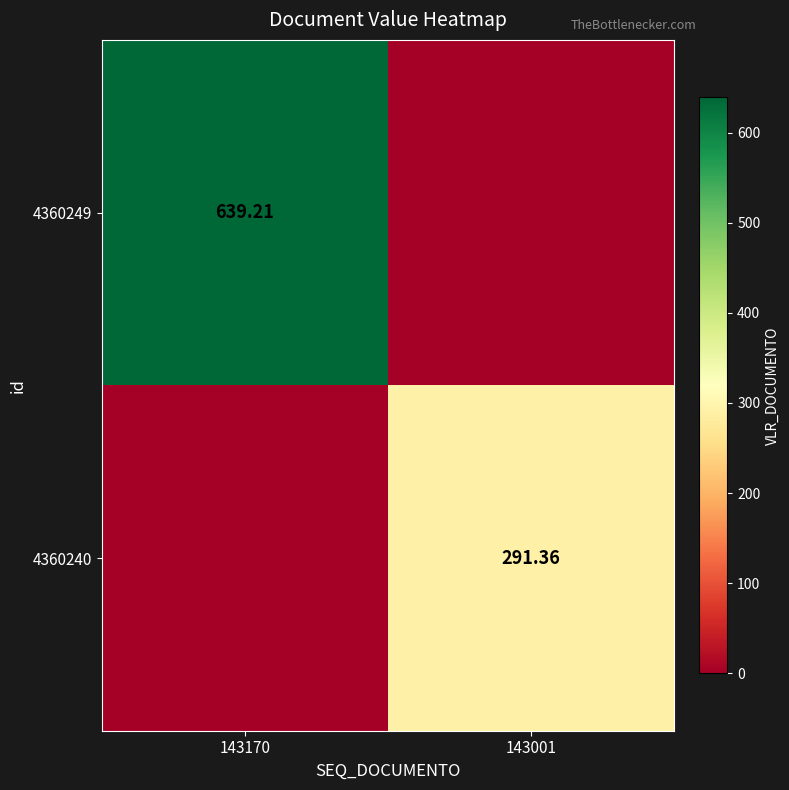

Is the value of 4360240 at 143001 greater than the value of 4360249 at 143170?

No